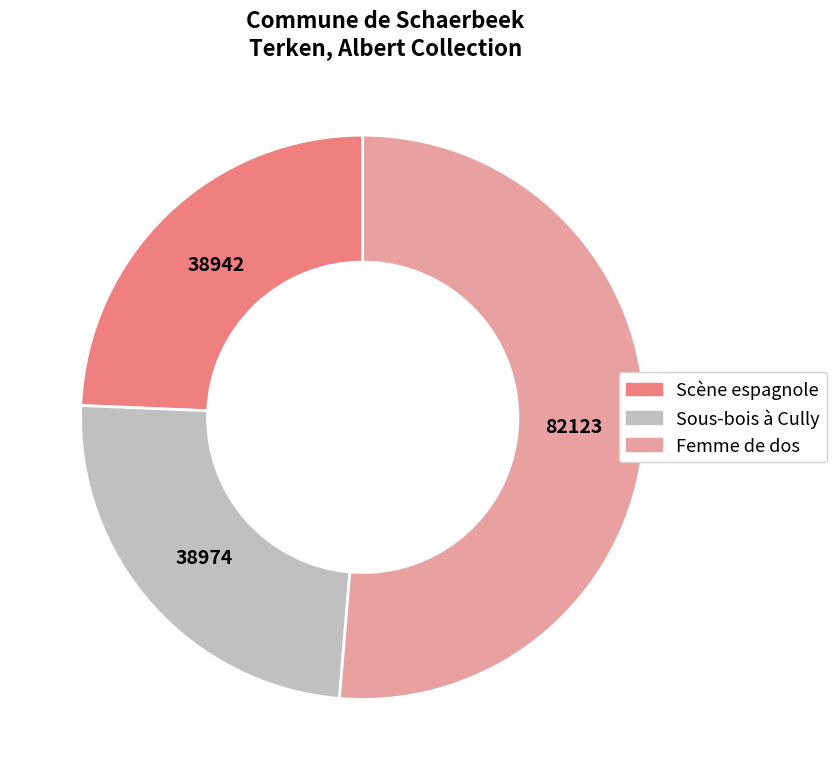

Count the number of slices in the pie.

3